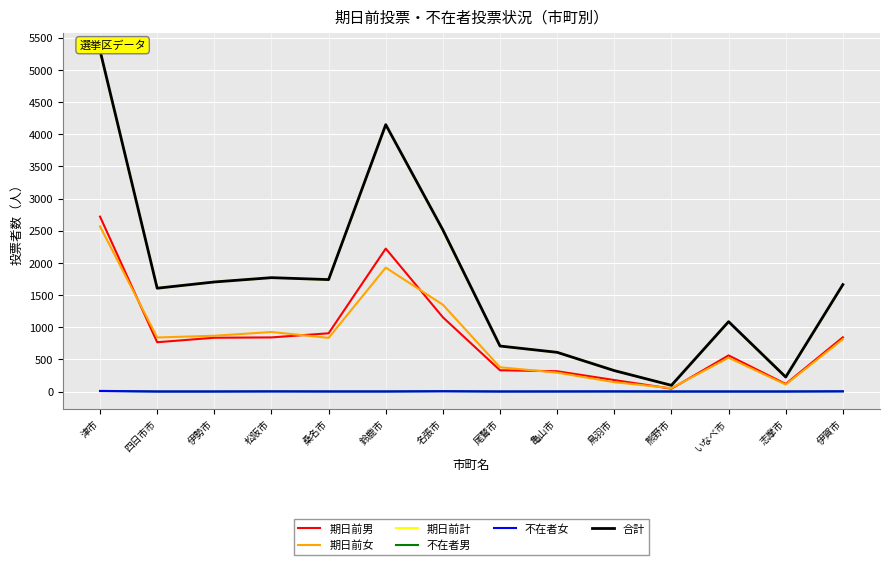

True or false: 期日前女 has a value of 762 at 名張市.

False